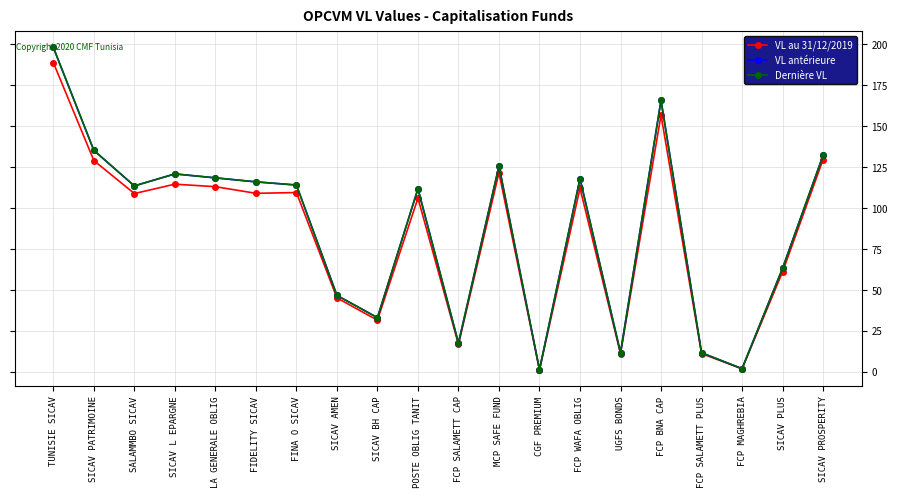

How many lines are shown in the chart?

3